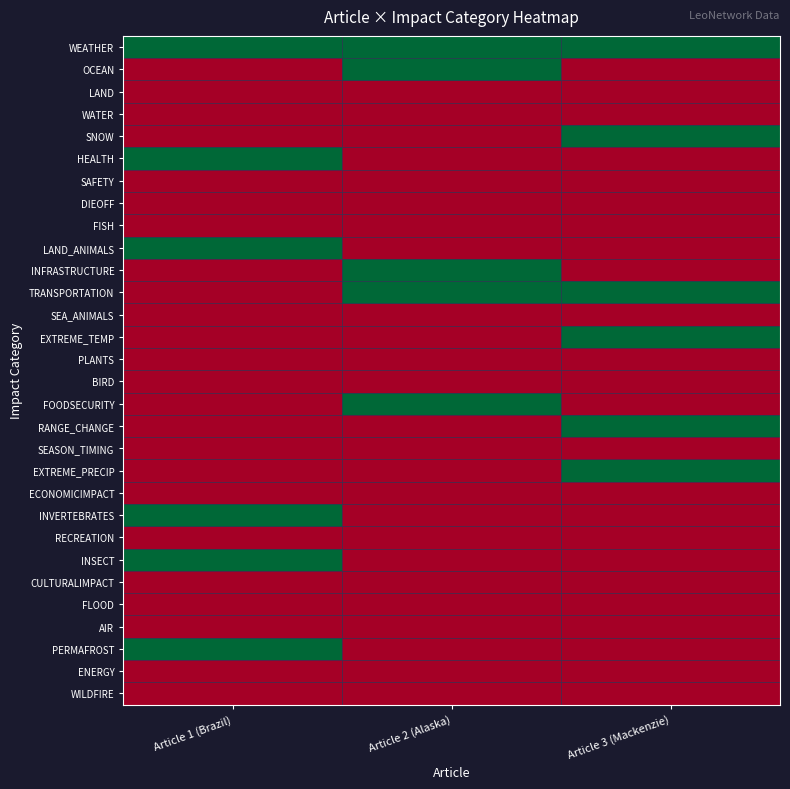

At how many categories does at least one series exceed 0?

3